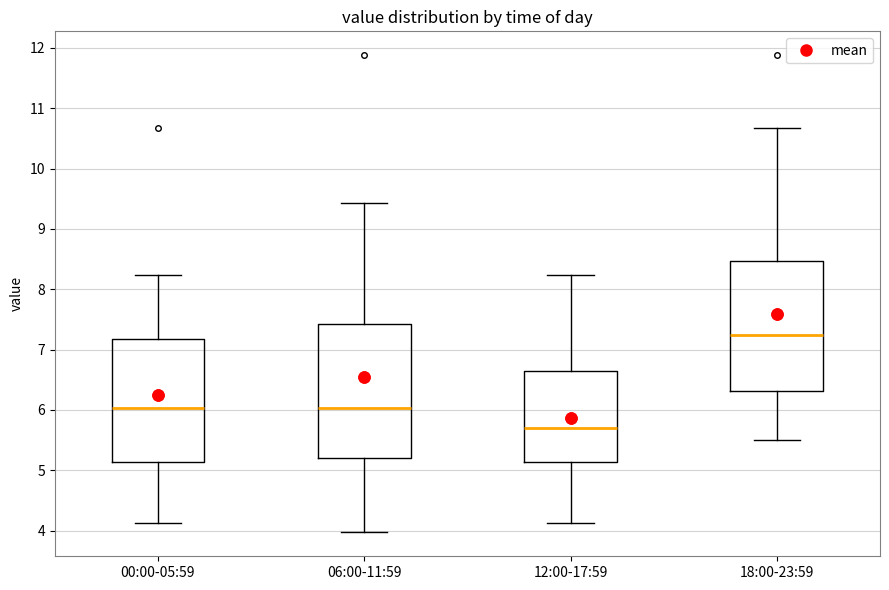

Reading left to right, transcribe this box plot: for each box, give where its median line is, the range the box spans, and where its two whiskers end, as read against the y-axis. The values are not printed on the chart, so give them approximately, as read against the axis.

00:00-05:59: median 6.0, box 5.1 to 7.2, whiskers 4.1 to 8.2
06:00-11:59: median 6.0, box 5.2 to 7.4, whiskers 4.0 to 9.4
12:00-17:59: median 5.7, box 5.1 to 6.7, whiskers 4.1 to 8.2
18:00-23:59: median 7.3, box 6.3 to 8.5, whiskers 5.5 to 10.7